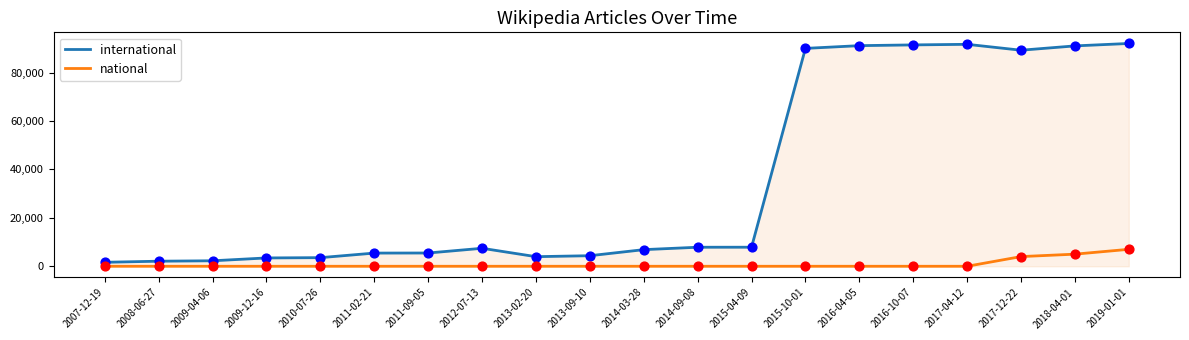

Which series has the largest total across all categories?

international